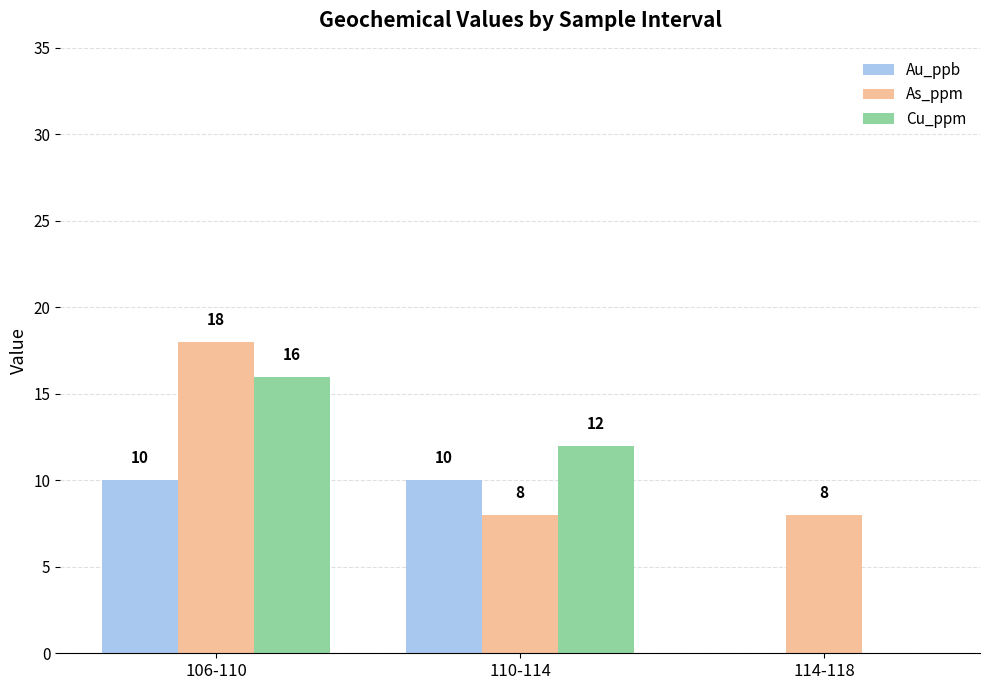

Which series has the largest total across all categories?

As_ppm